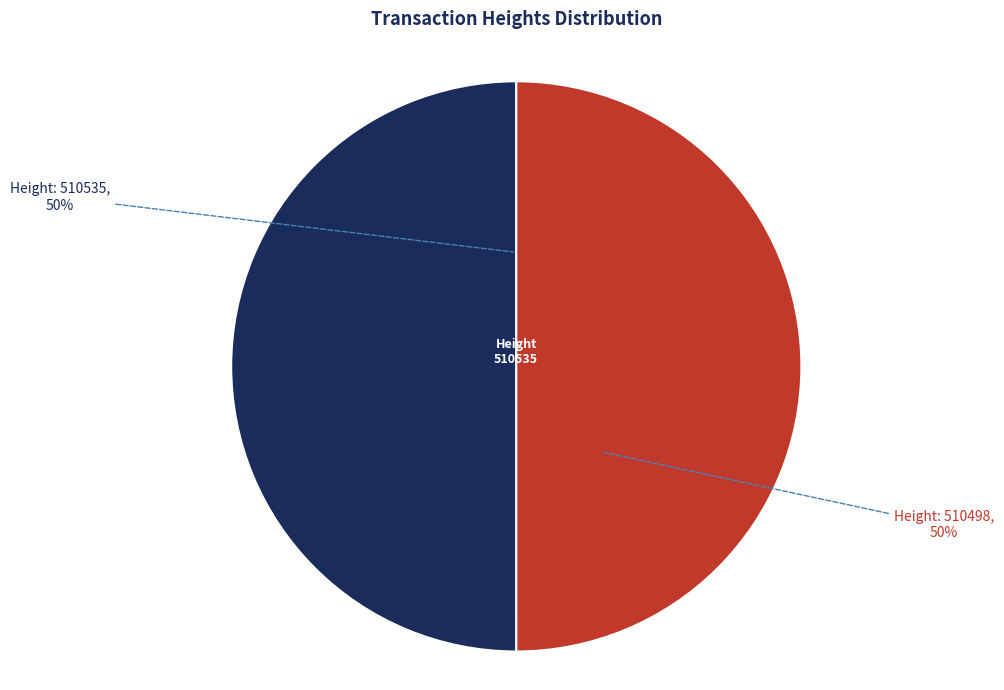

To the nearest percent, what is the average slice percentage?

50%